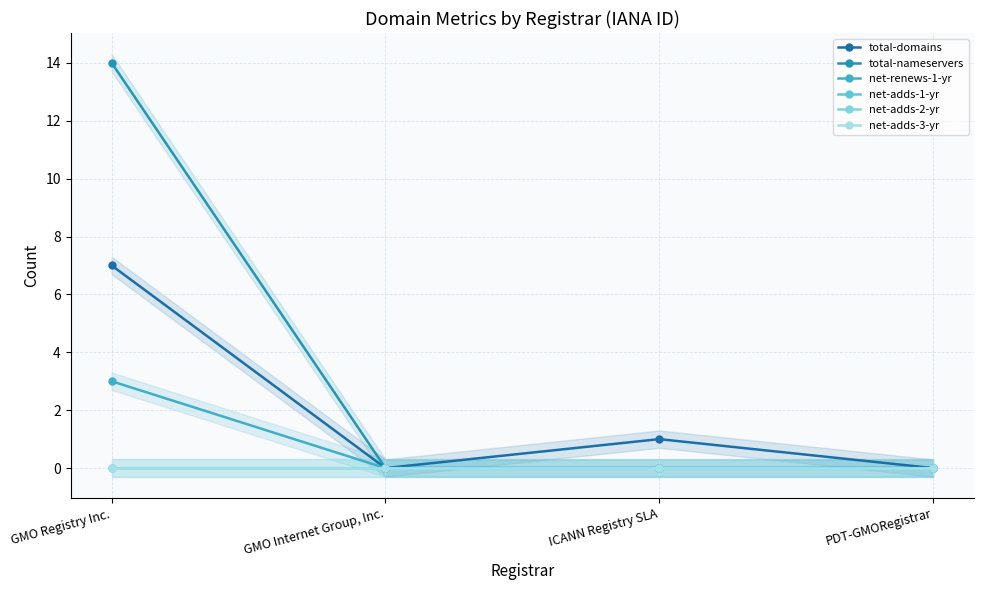

Reading left to right, extract all data points from this chart.

total-domains: 7	0	1	0
total-nameservers: 14	0	0	0
net-renews-1-yr: 3	0	0	0
net-adds-1-yr: 0	0	0	0
net-adds-2-yr: 0	0	0	0
net-adds-3-yr: 0	0	0	0